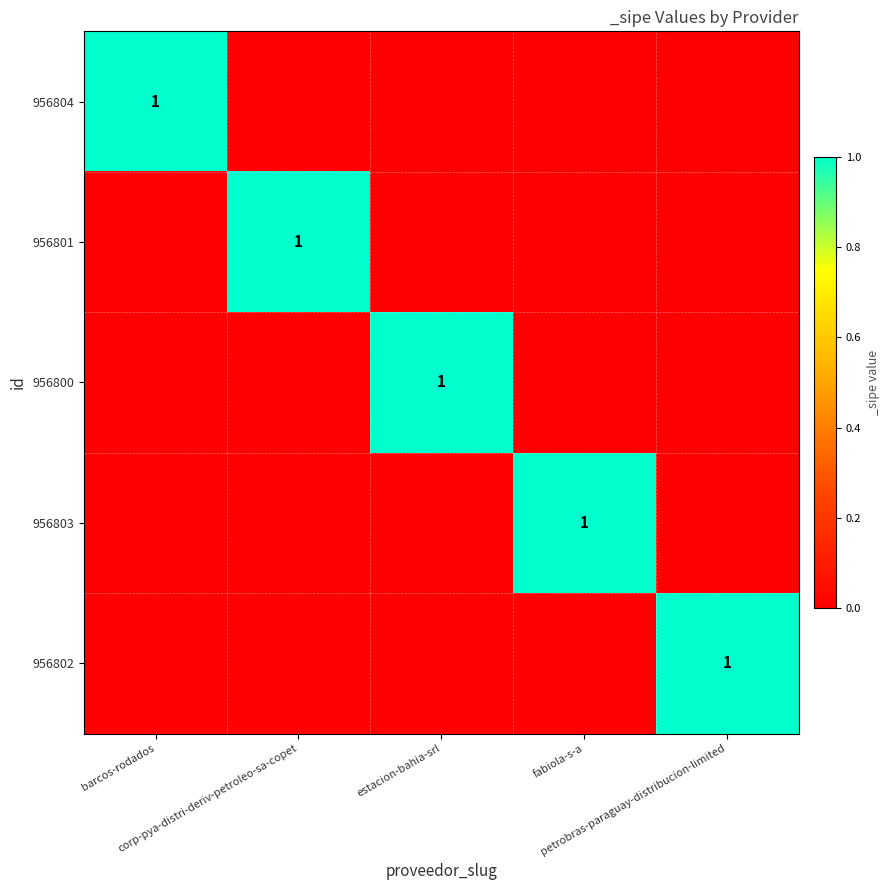

What is the total value across all series at barcos-rodados?

1